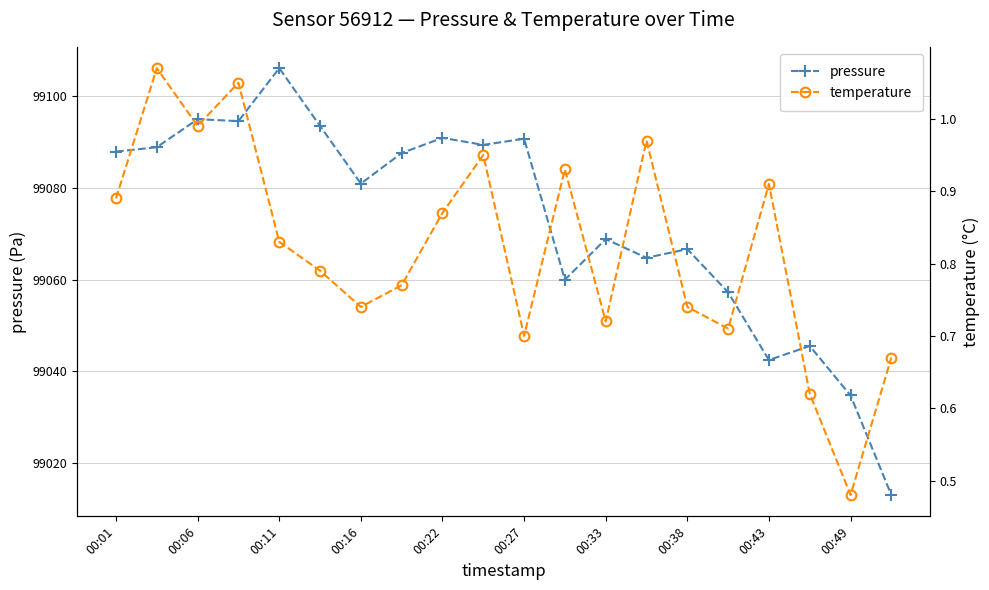

Which series has the widest spread of values?

pressure